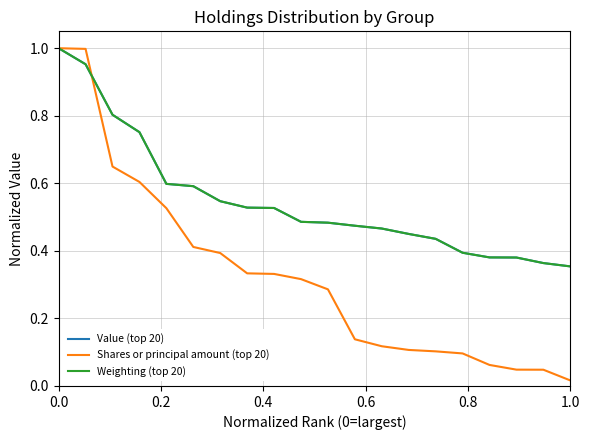

Which series has the largest range (max minus min)?

Shares or principal amount (top 20)